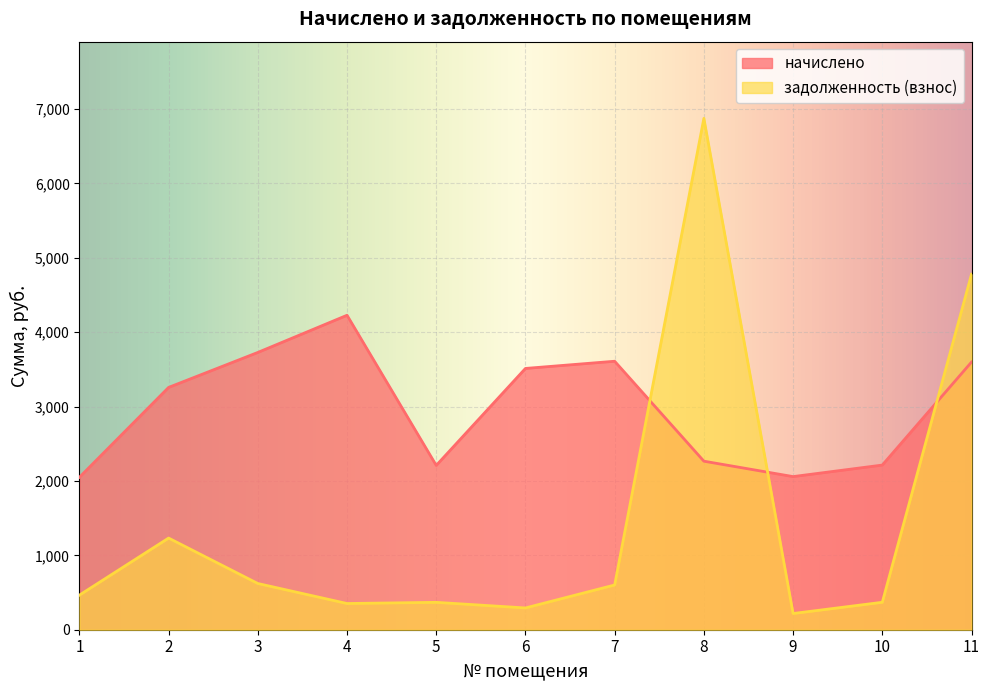

Rank the series at 2 from highest to lowest value.

начислено, задолженность (взнос)